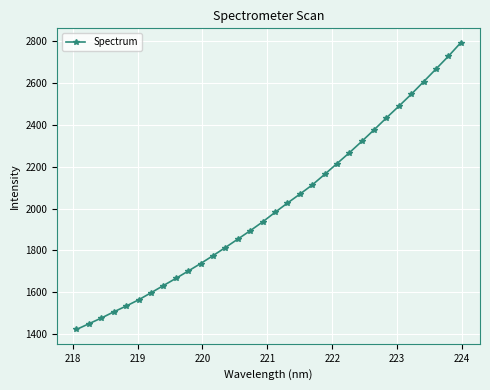

True or false: the data has more than 2 interior local peaks.

False